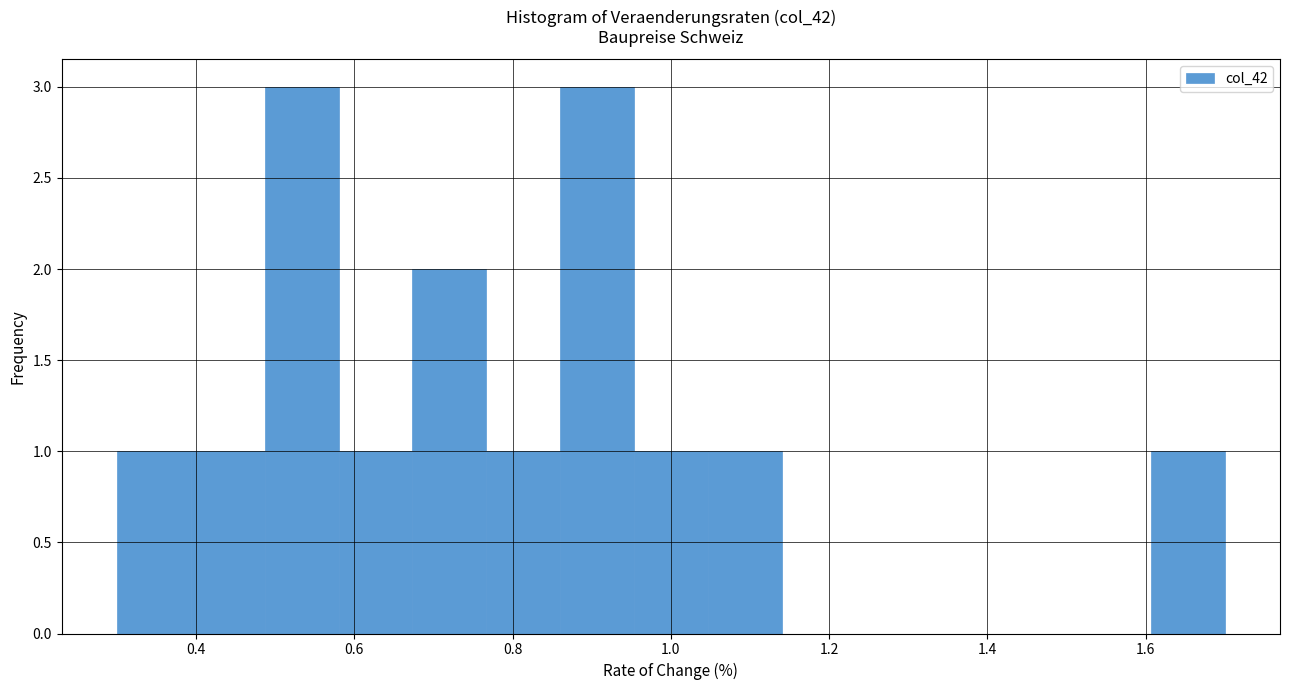

How tall is the bar that spans 1.04 to 1.14 on the x-axis? Neither the bar edges nor the heights are printed on the chart, so give them approximately, as read against the axes.

1